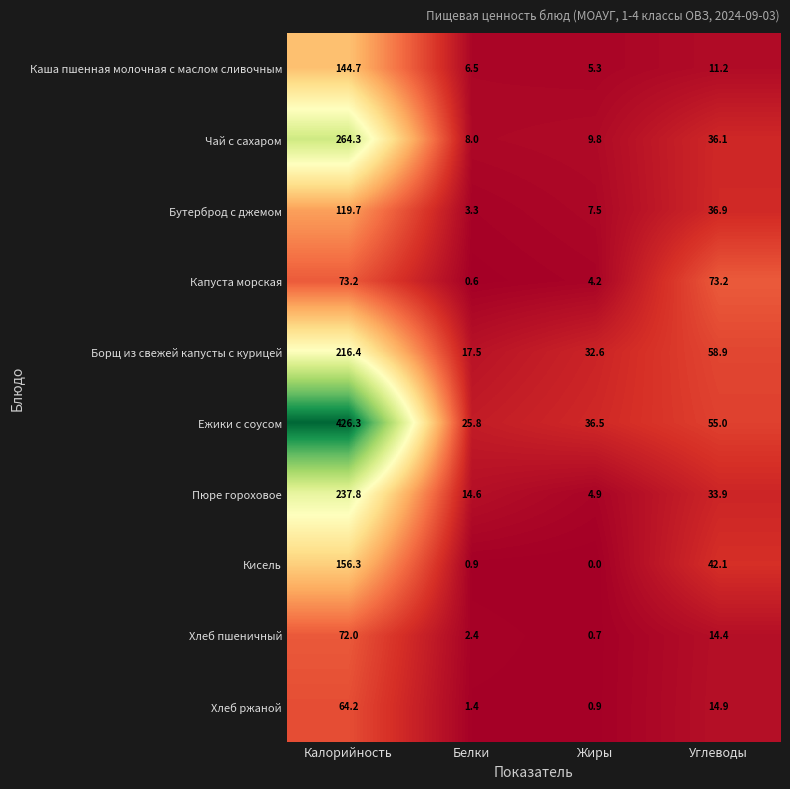

Is the value of Бутерброд с джемом at Жиры greater than the value of Хлеб пшеничный at Углеводы?

No